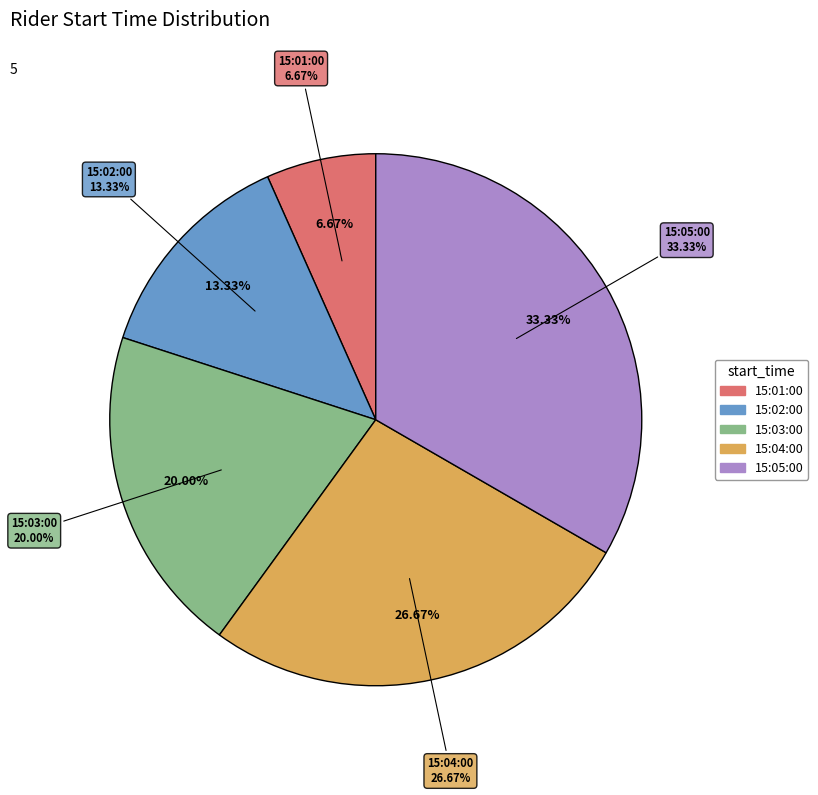

Is it true that 15:02:00 is 13% of the pie?

True